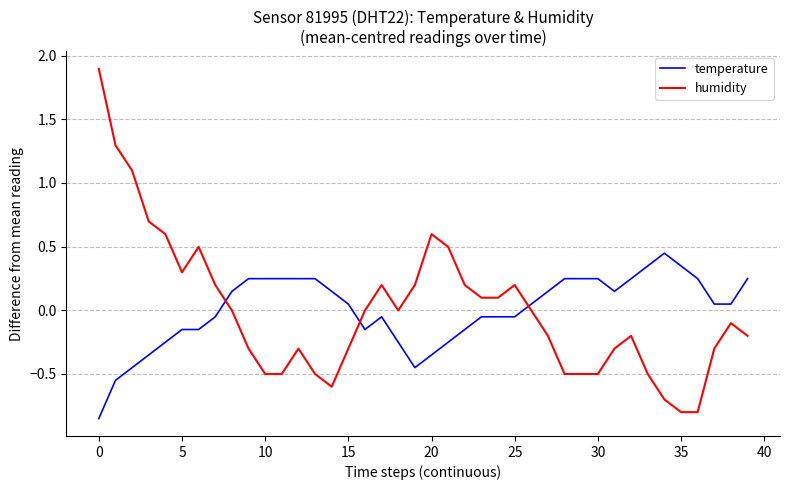

Is this an area chart (filled region under the line)?

No